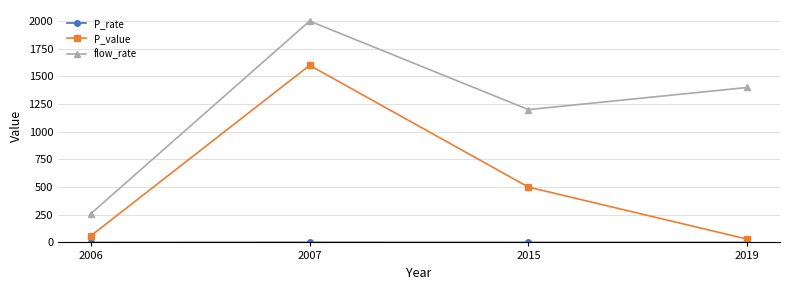

List the labels in order of flow_rate value, smallest first.

2006, 2015, 2019, 2007